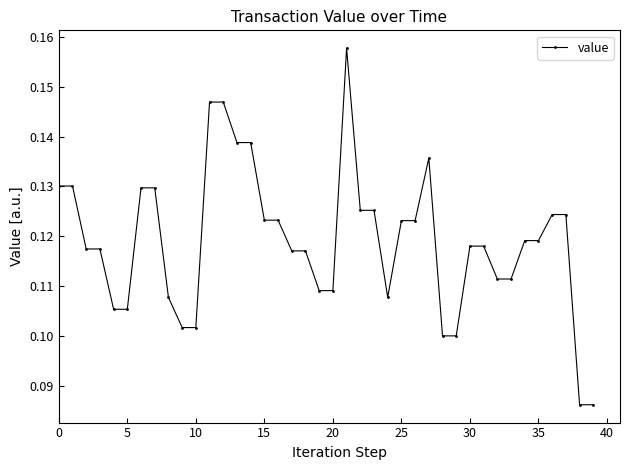

How many values are between 0 and 1?

40